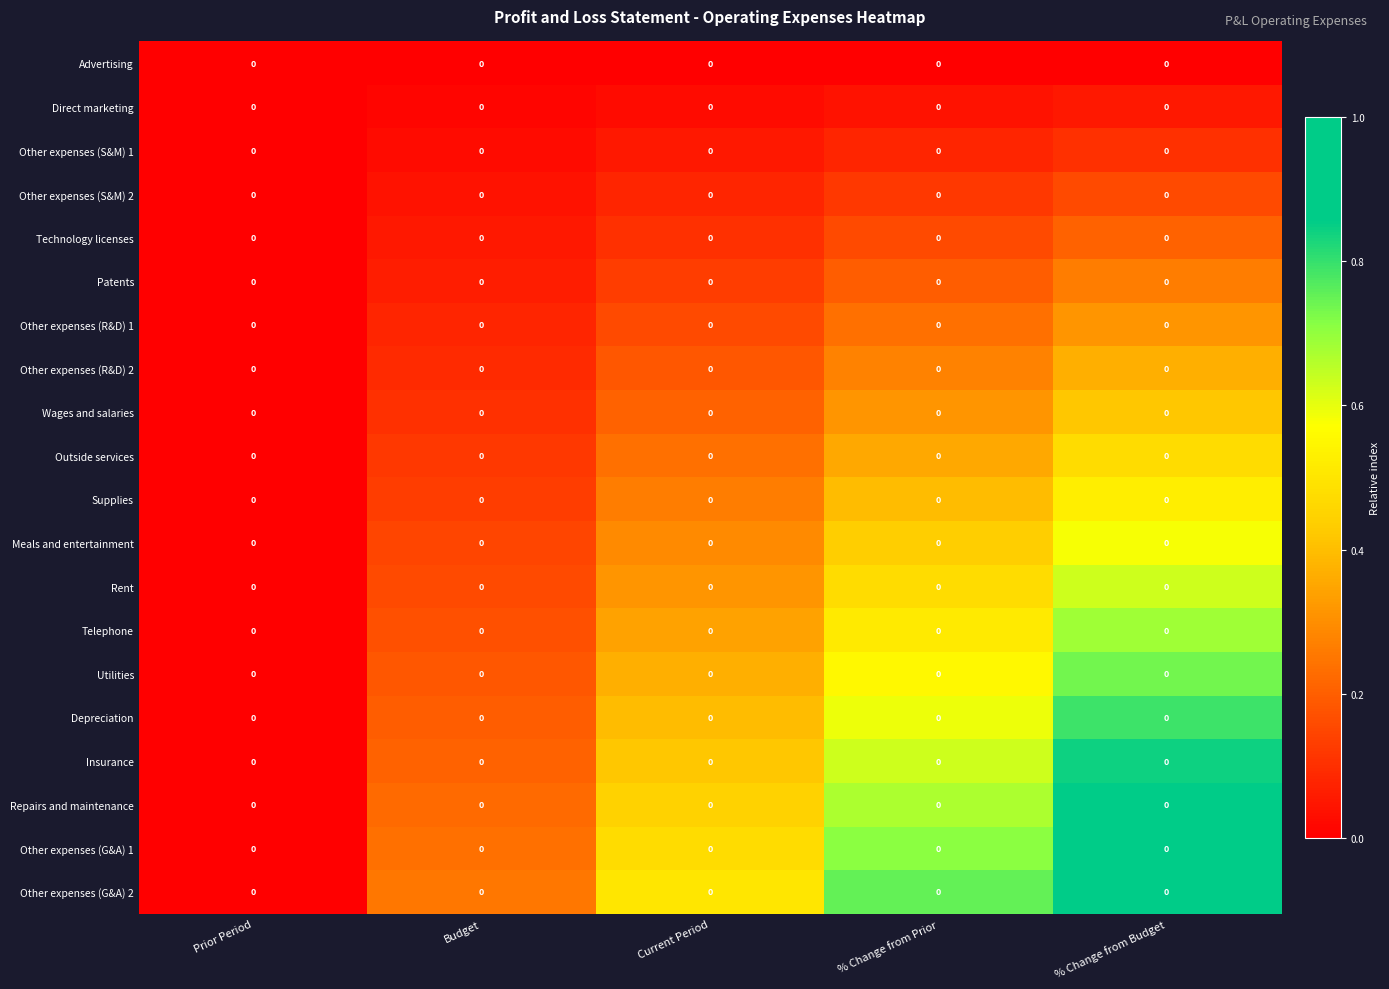

Rank the series by their maximum value, from lowest to highest.

Advertising, Direct marketing, Other expenses (S&M) 1, Other expenses (S&M) 2, Technology licenses, Patents, Other expenses (R&D) 1, Other expenses (R&D) 2, Wages and salaries, Outside services, Supplies, Meals and entertainment, Rent, Telephone, Utilities, Depreciation, Insurance, Repairs and maintenance, Other expenses (G&A) 1, Other expenses (G&A) 2